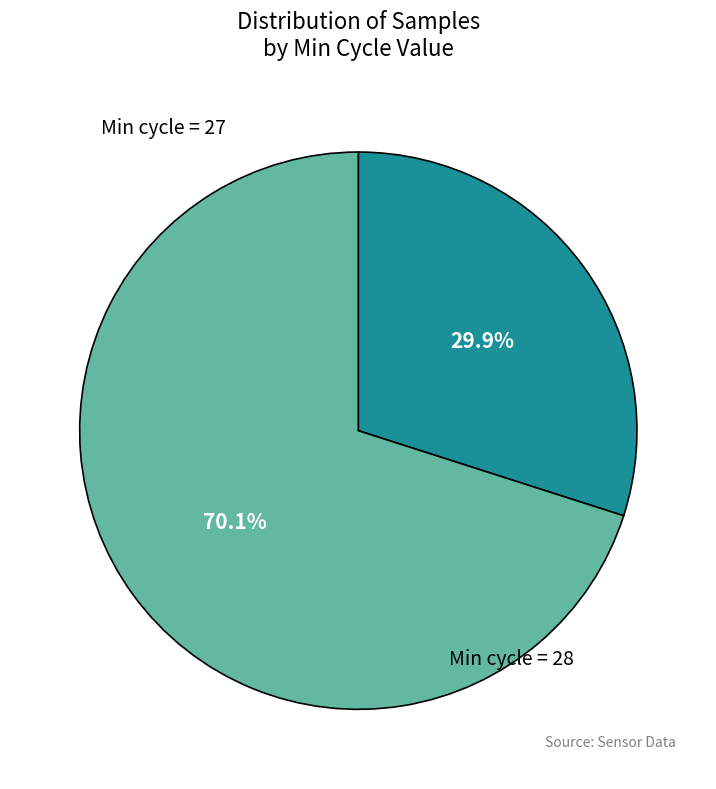

Is there a majority slice in this chart?

Yes